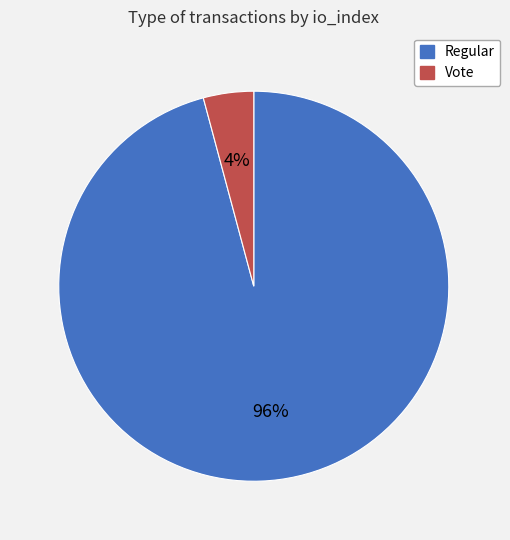

To the nearest percent, what is the average slice percentage?

50%